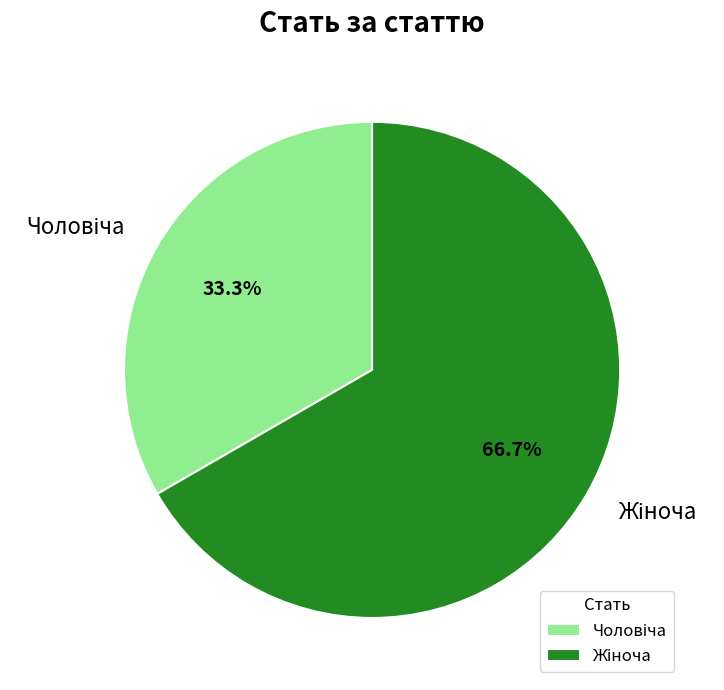

Does any single category account for the majority?

Yes